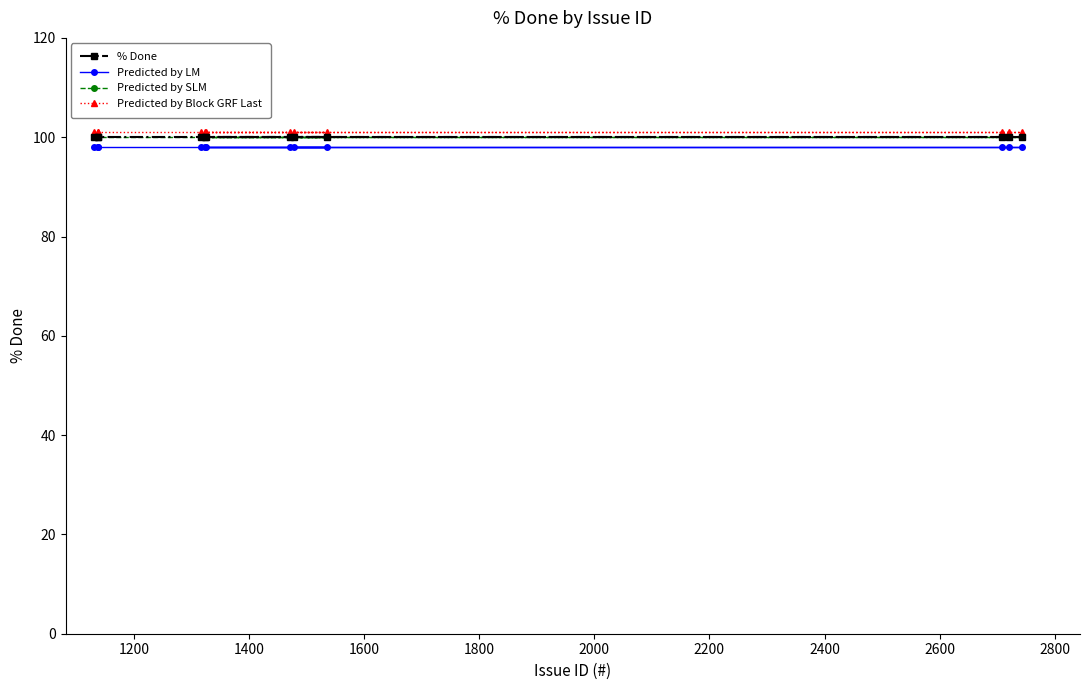

True or false: % Done and Predicted by LM cross at least once.

False